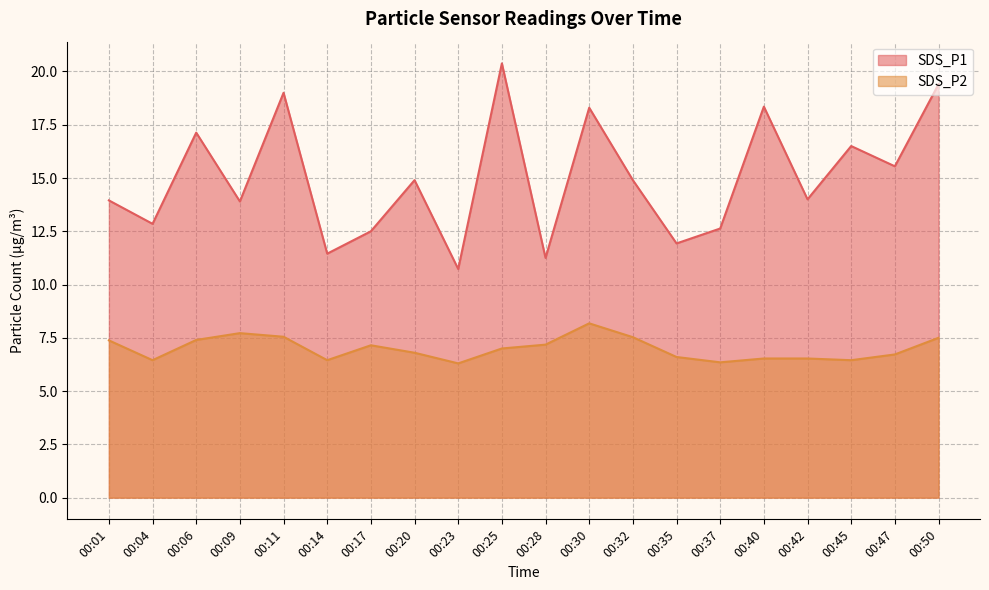

At which category is the sum across all series the highest?

00:25